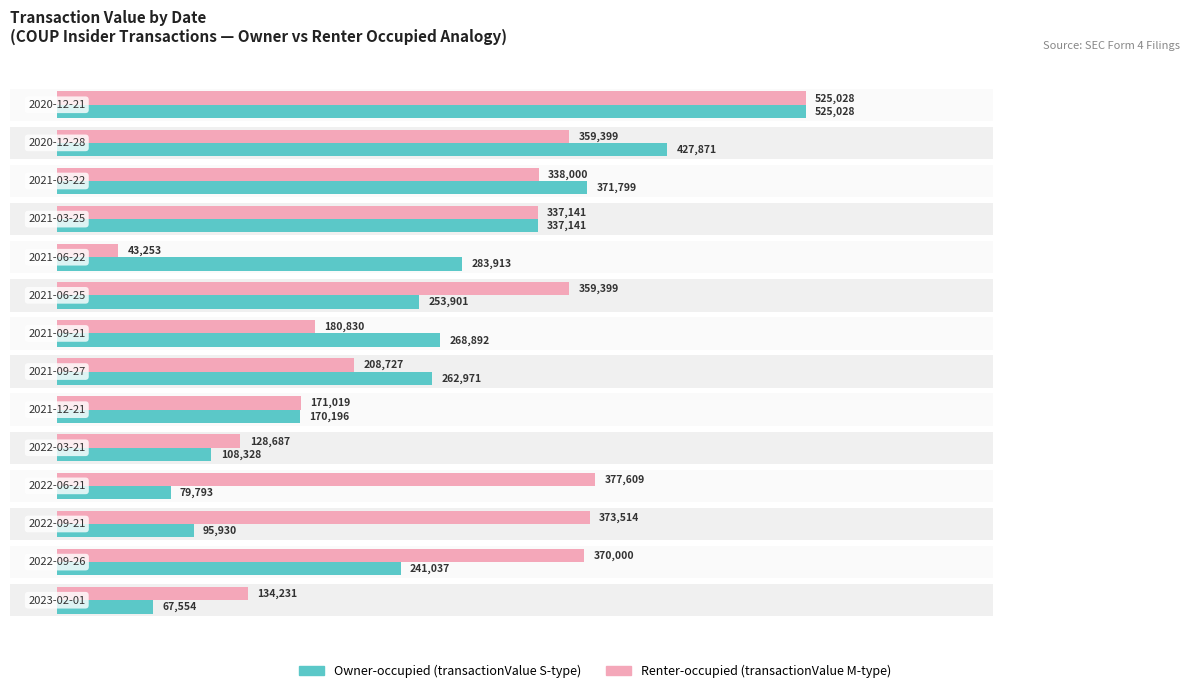

Rank the series by their maximum value, from lowest to highest.

Owner-occupied, Renter-occupied